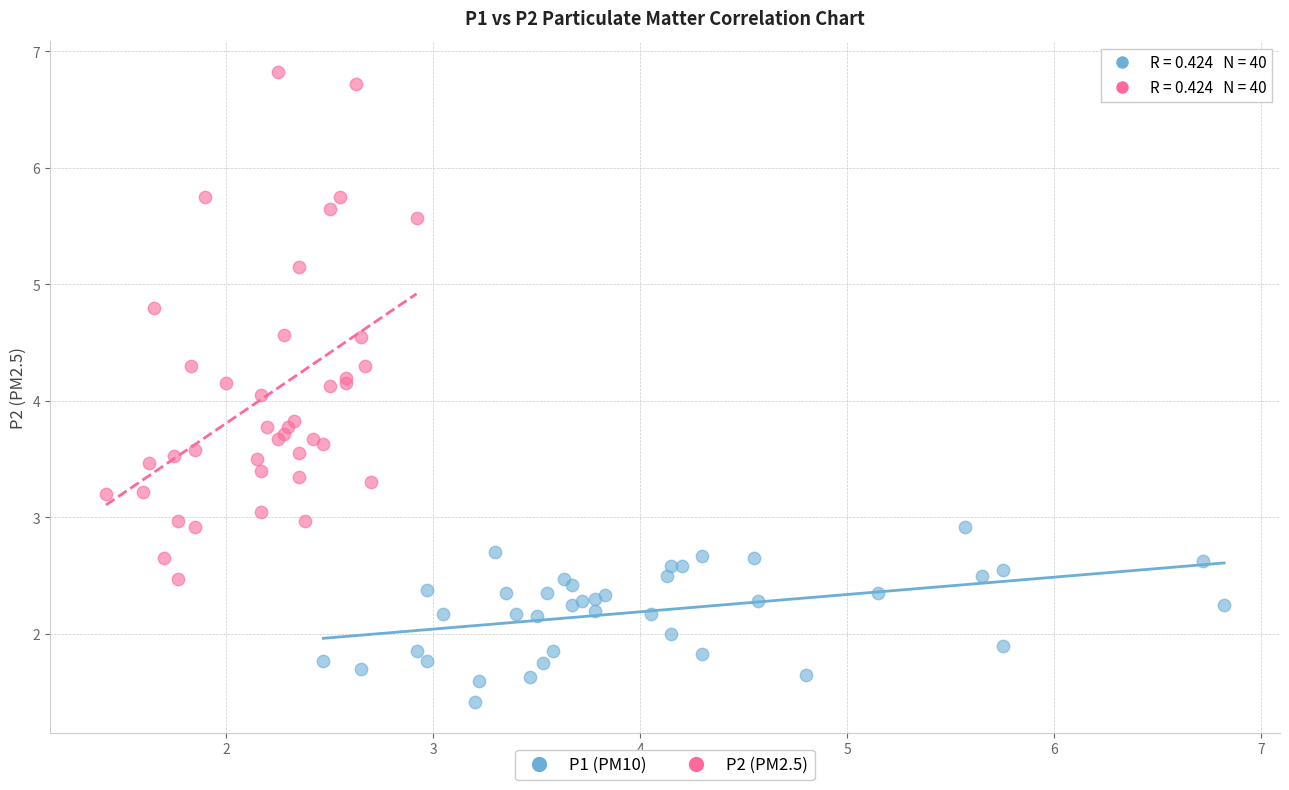

Which series reaches the minimum Y coordinate?

P1 (PM10)